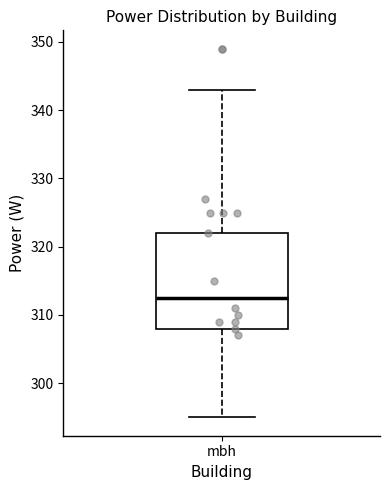

Where does the median line of the box for mbh sit on the y-axis? The values are not printed on the chart, so give them approximately, as read against the axis.

313